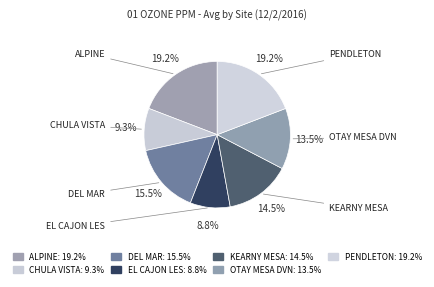

Count the number of slices in the pie.

7